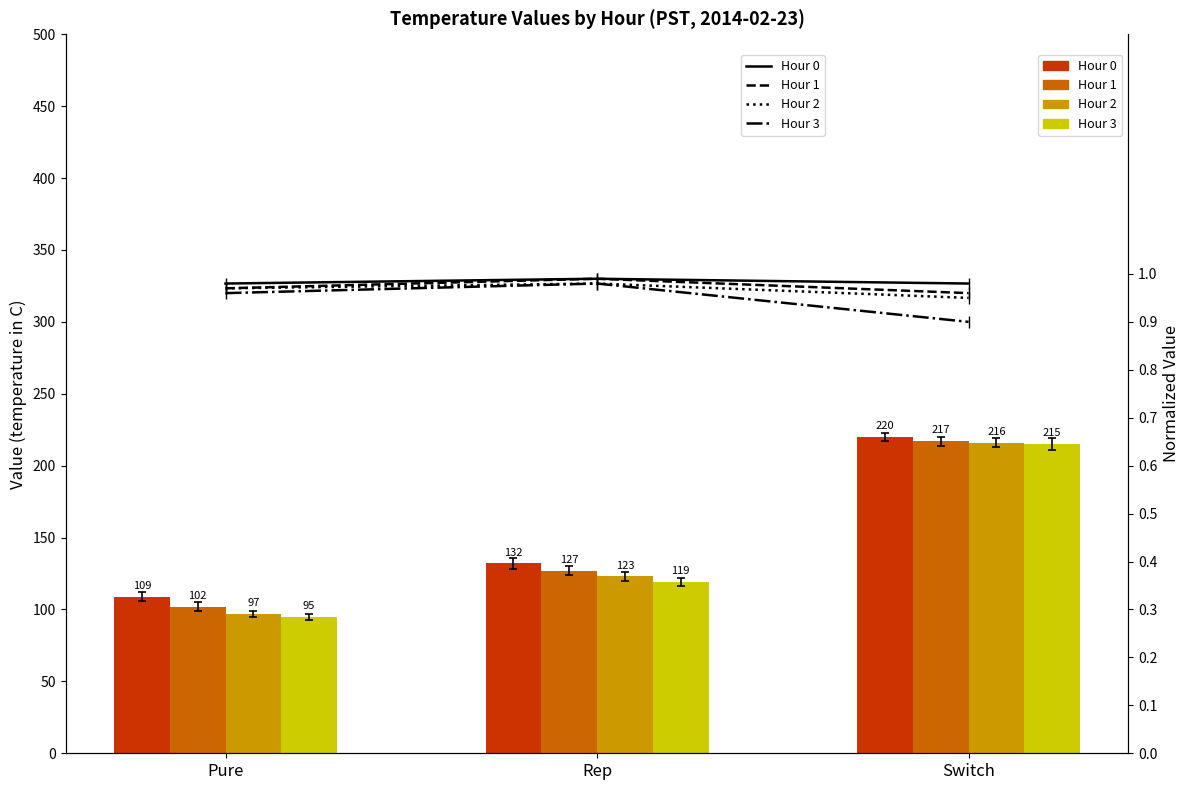

How many categories are shown in the chart?

3